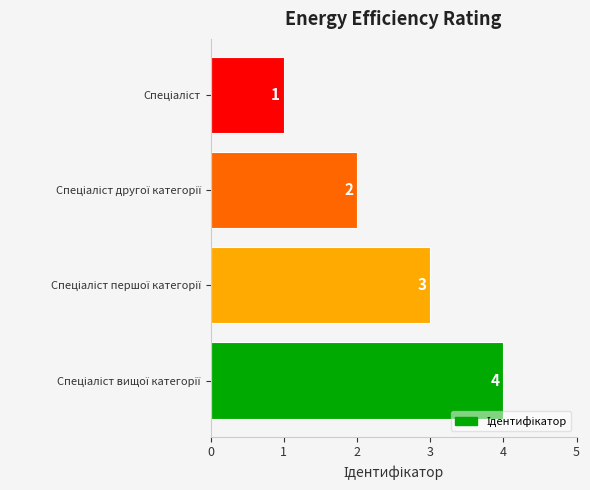

How many values are between 2 and 4?

3